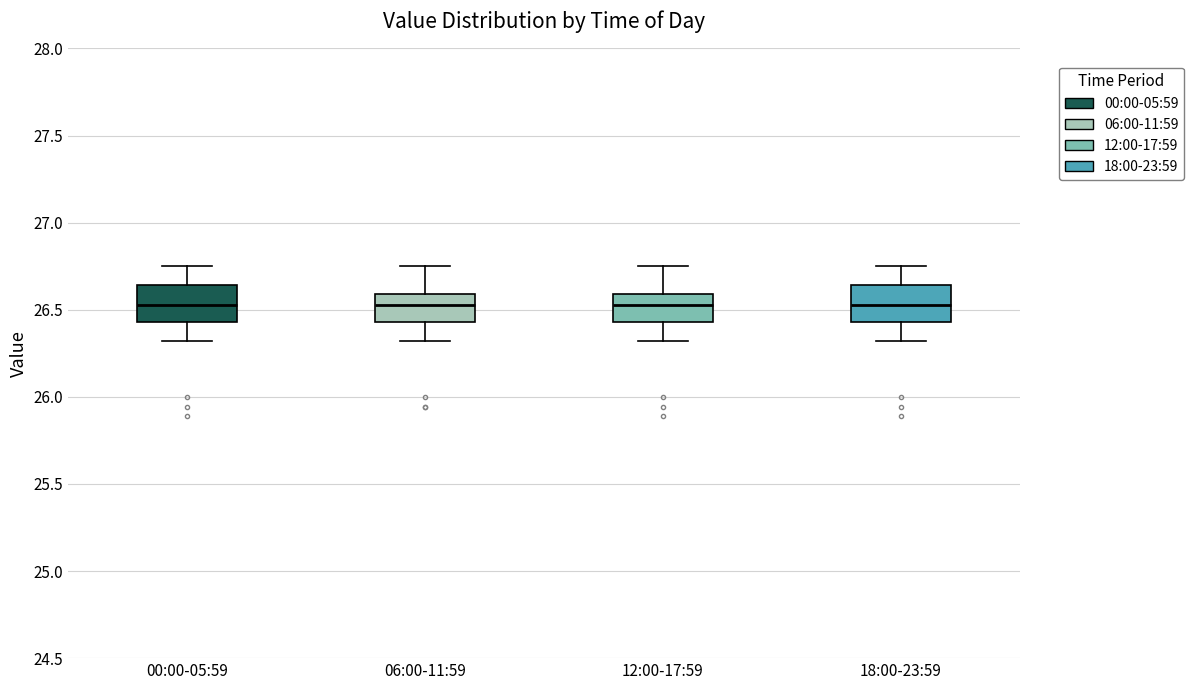

Where is the lower edge of the box for 12:00-17:59 on the y-axis? The values are not printed on the chart, so give them approximately, as read against the axis.

26.45